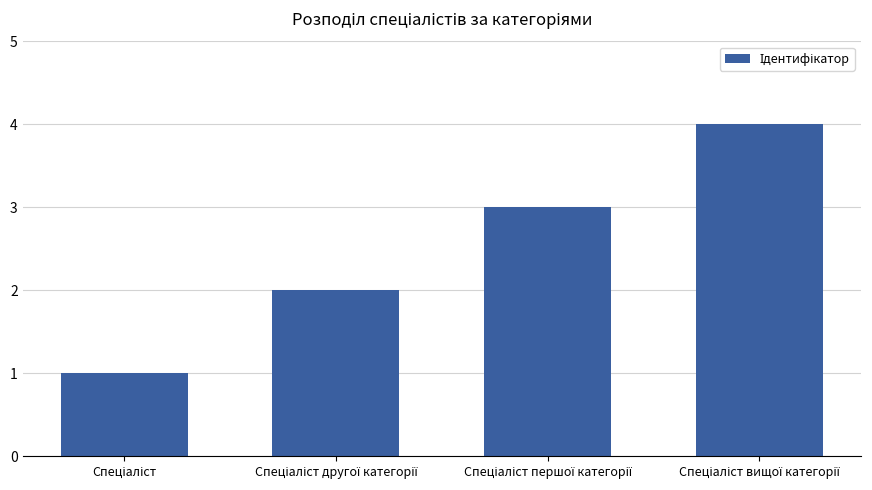

What is the value of the 3rd bar from the left?

3